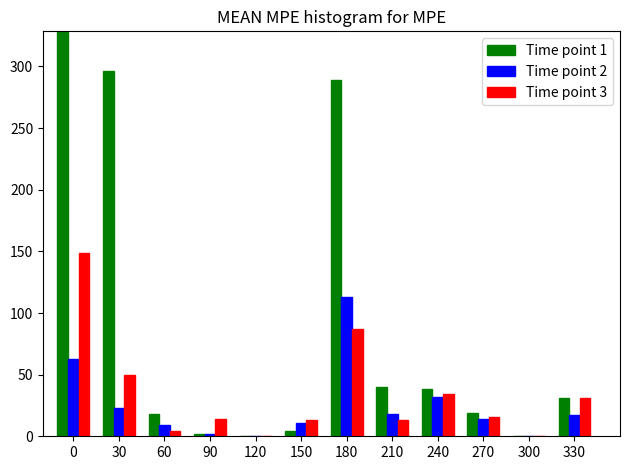

The Time point 1 series shows 521 at 30. True or false?

False